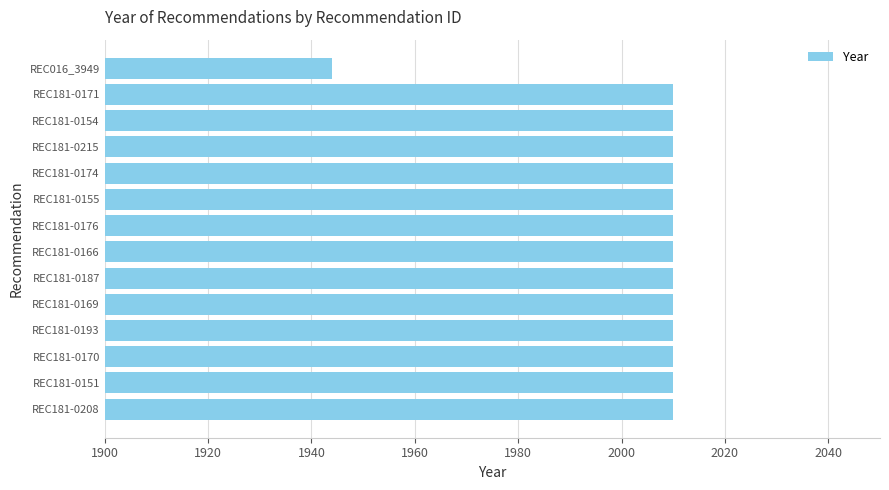

Approximately how many times larger is the value at REC181-0174 compared to REC181-0208?

1.0